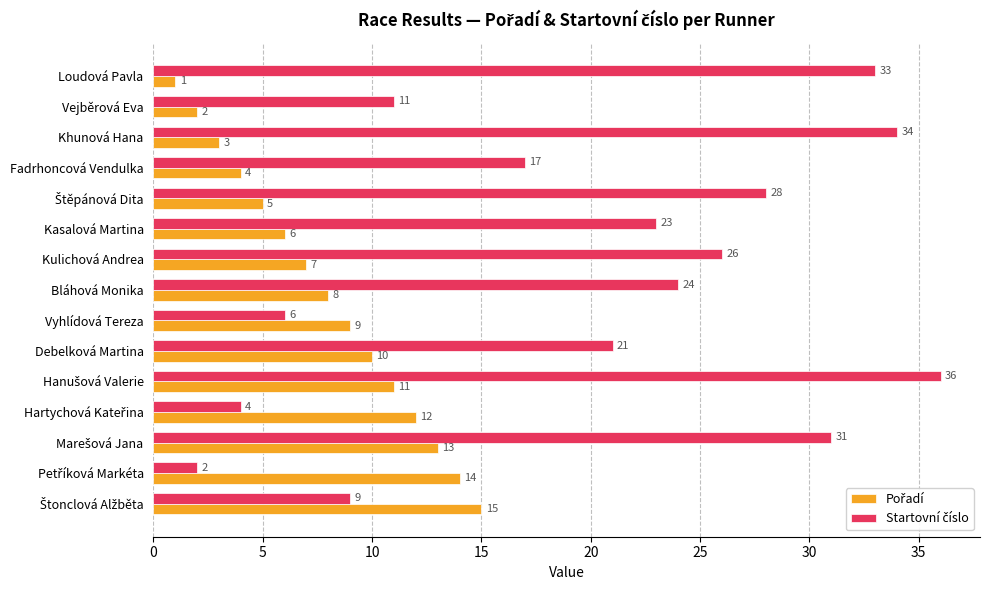

What is the total value across all series at Kasalová Martina?

29